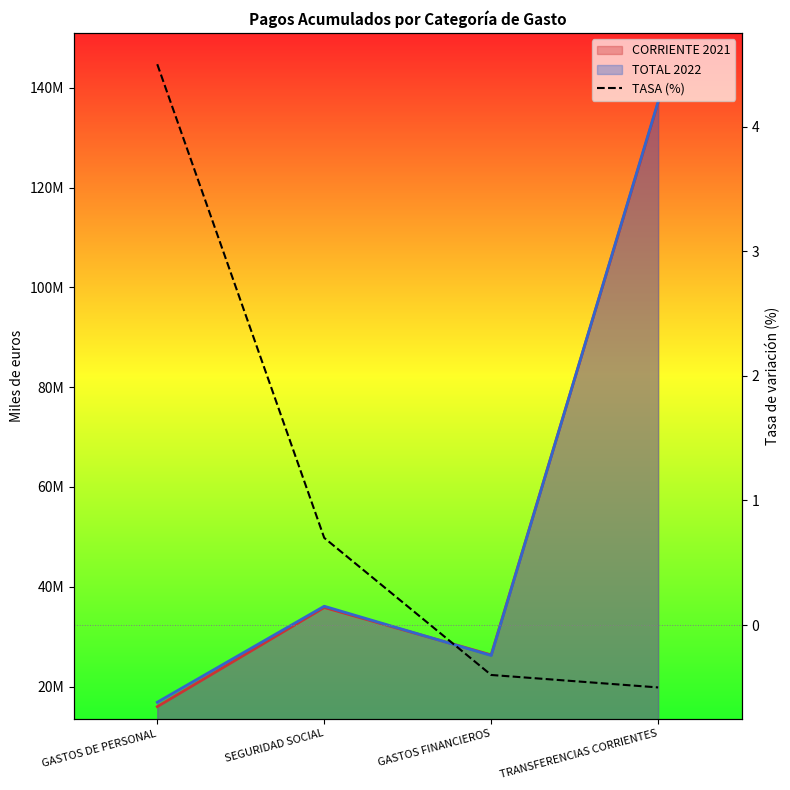

At which category does the chart reach its minimum across all series?

TRANSFERENCIAS CORRIENTES